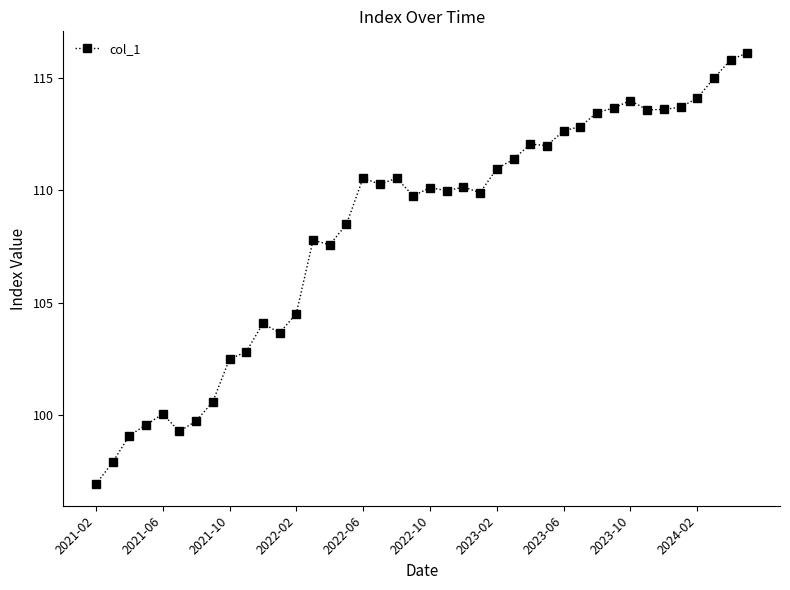

What is the minimum value shown in the chart?

96.9